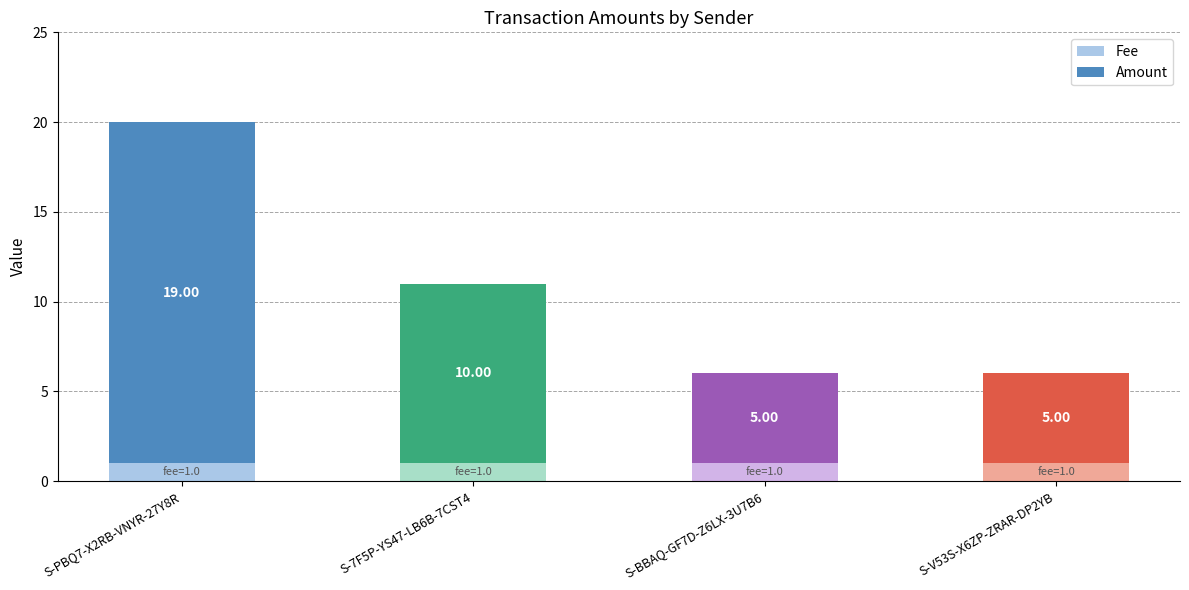

At which category is the sum across all series the highest?

S-PBQ7-X2RB-VNYR-27Y8R